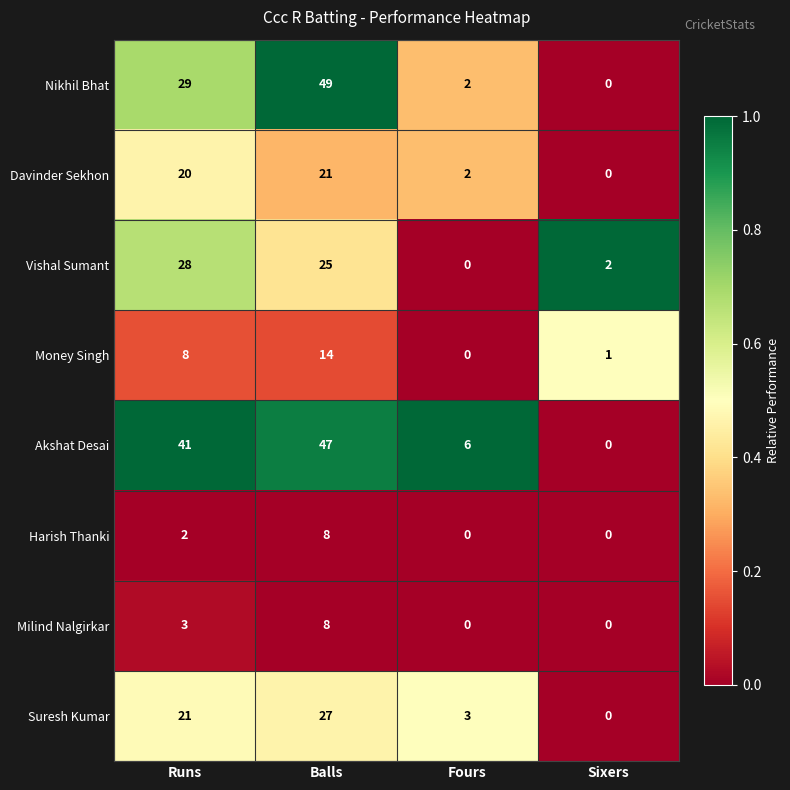

Is it true that Suresh Kumar equals 15 at Balls?

False